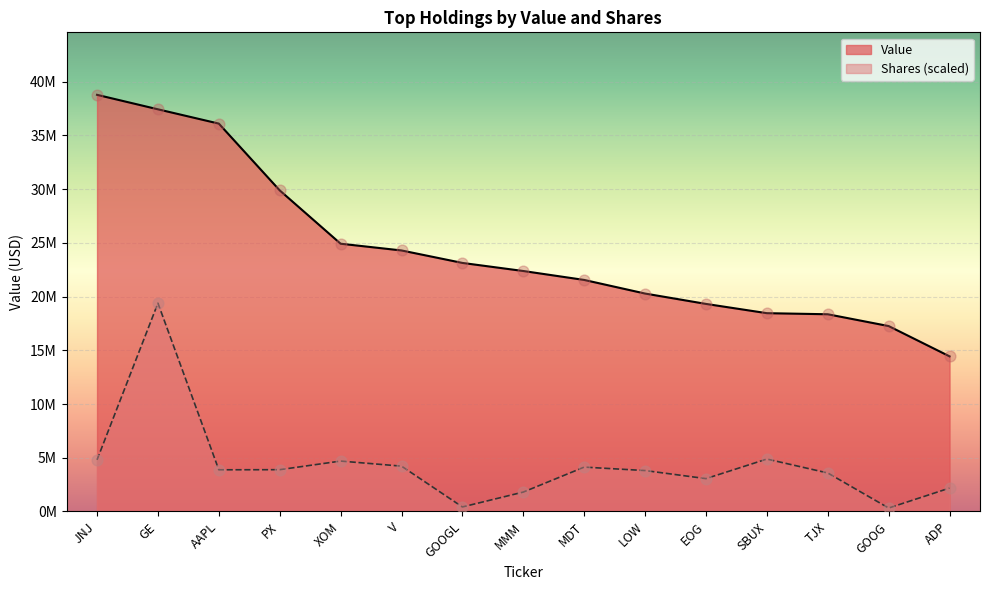

What are all the series names shown in the legend?

Value, Shares (scaled)